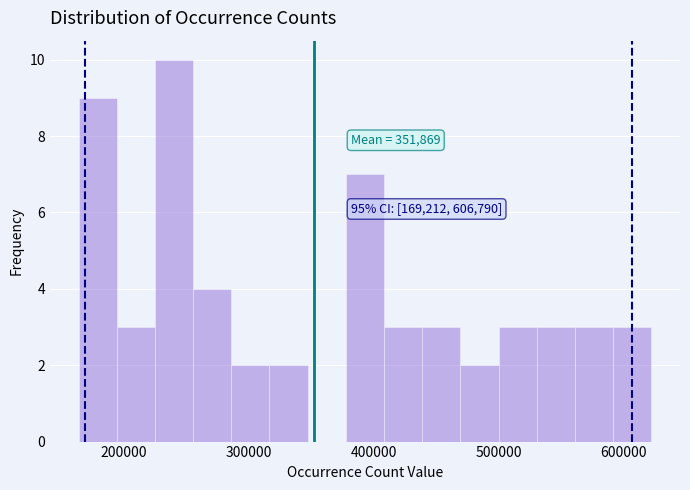

Around what value on the x-axis is the tallest bar? Give the approximate position of its centre, as read against the axis.

240000